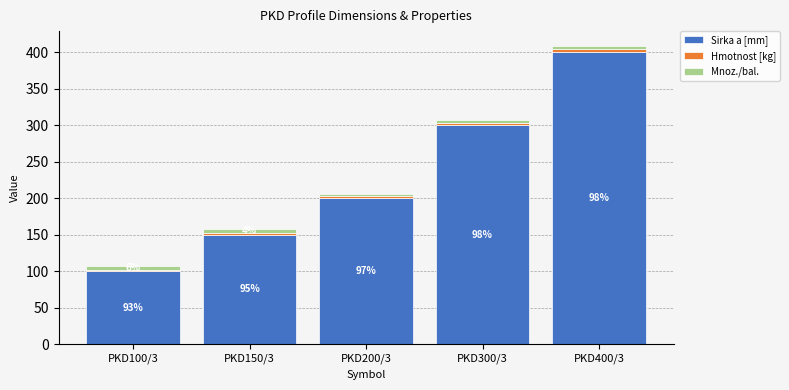

How many data points in Sirka a [mm] are less than 200?

2